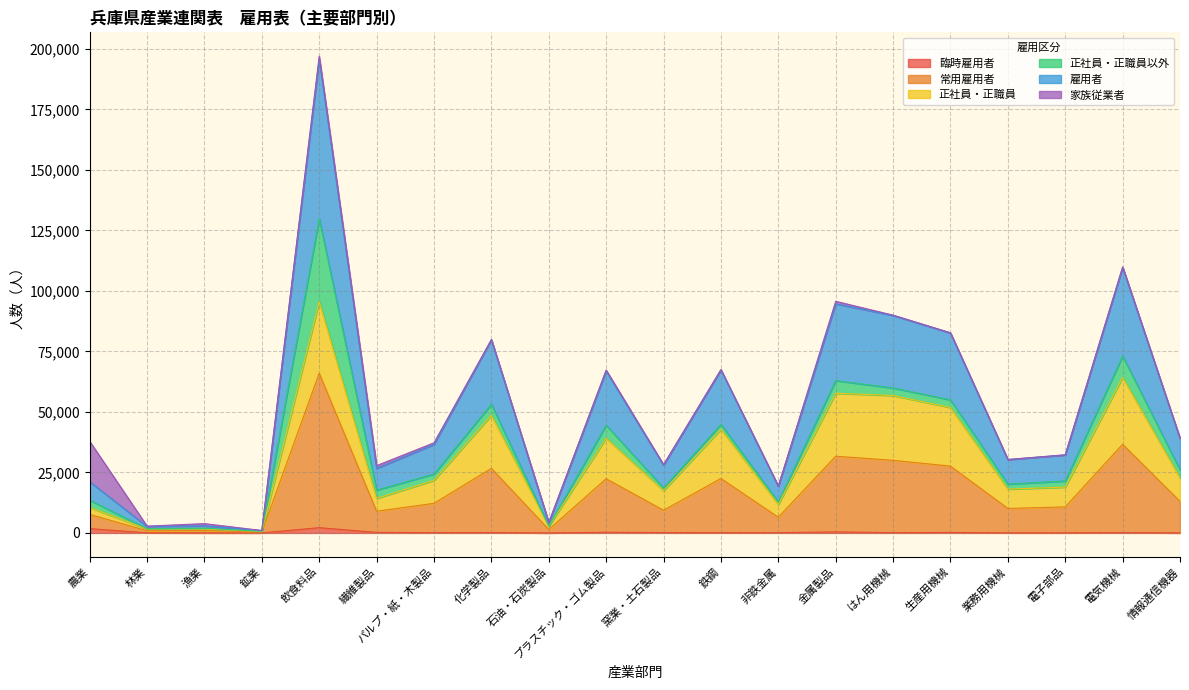

What is the sum of all 雇用者 values?

345661